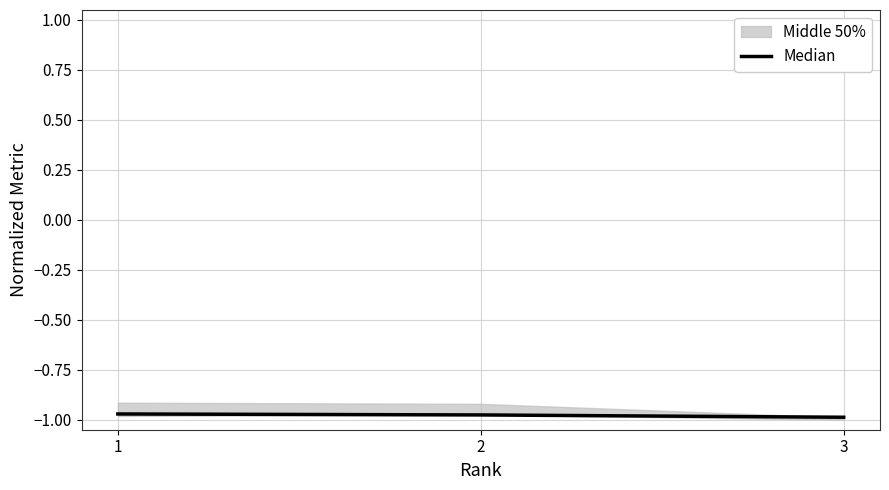

Reading right to left, extract all data points from this chart.

3=-1.0	2=-1.0	1=-1.0